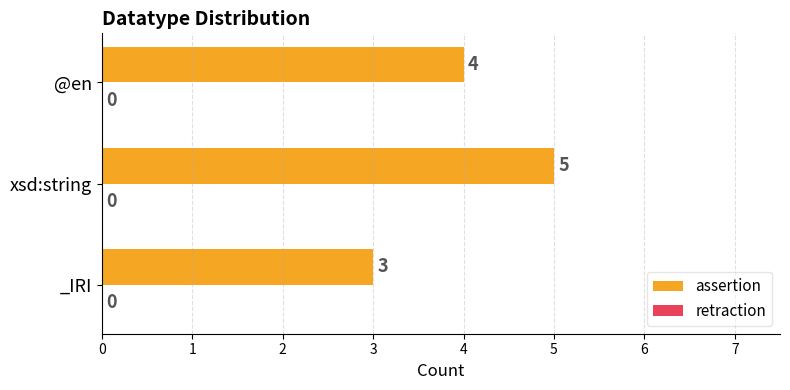

Reading bottom to top, list all the values displayed in this chart.

3	5	4